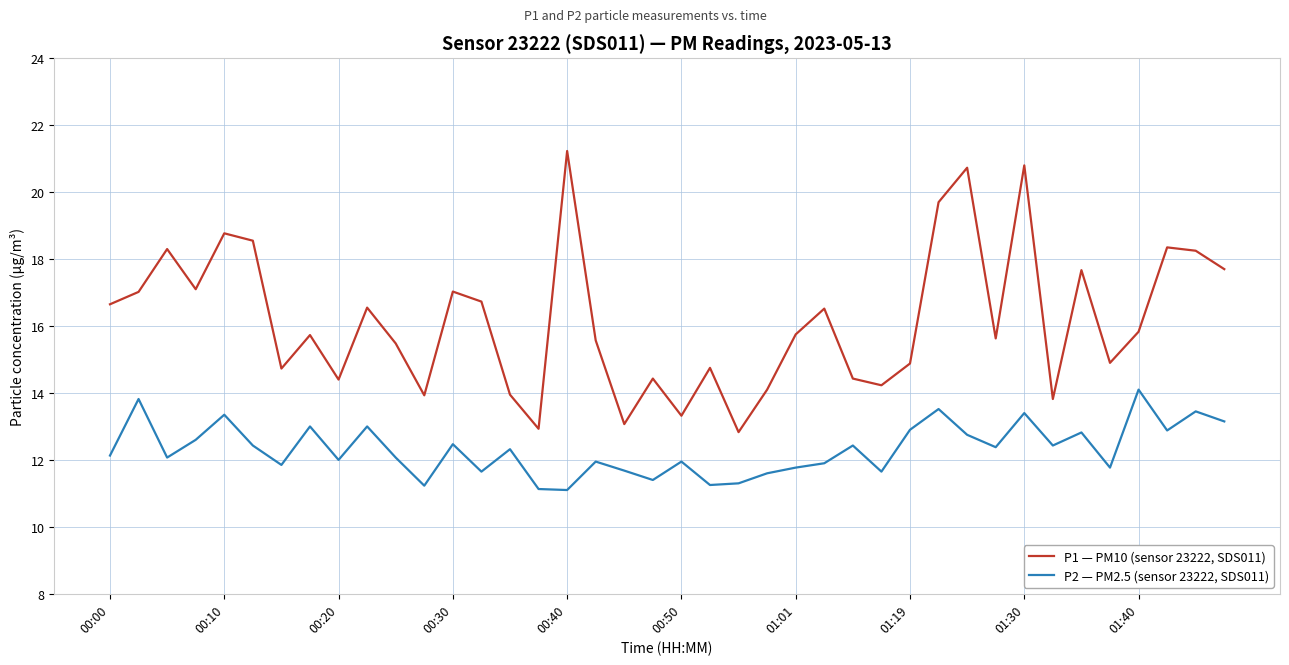

True or false: P1 — PM10 (sensor 23222, SDS011) and P2 — PM2.5 (sensor 23222, SDS011) intersect in this chart.

False